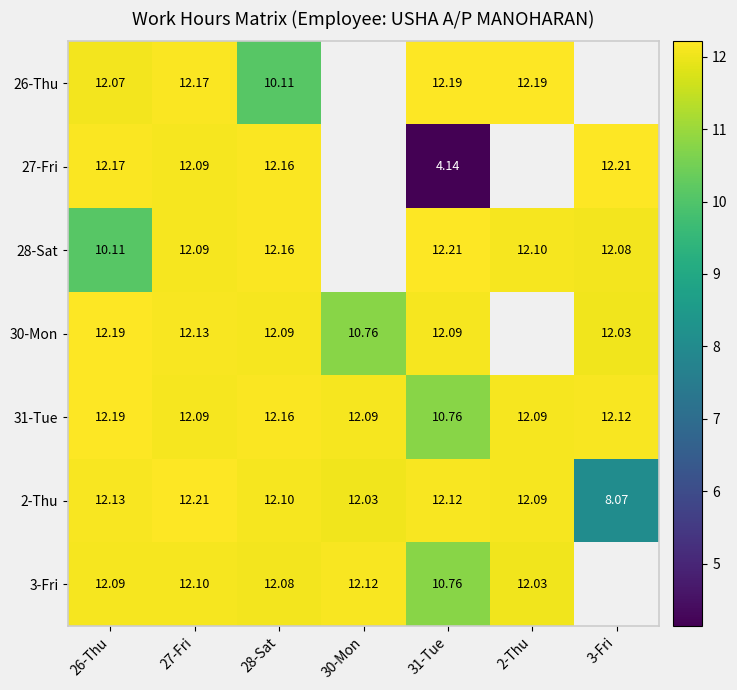

True or false: 26-Thu has a value of 12.2 at 27-Fri.

True